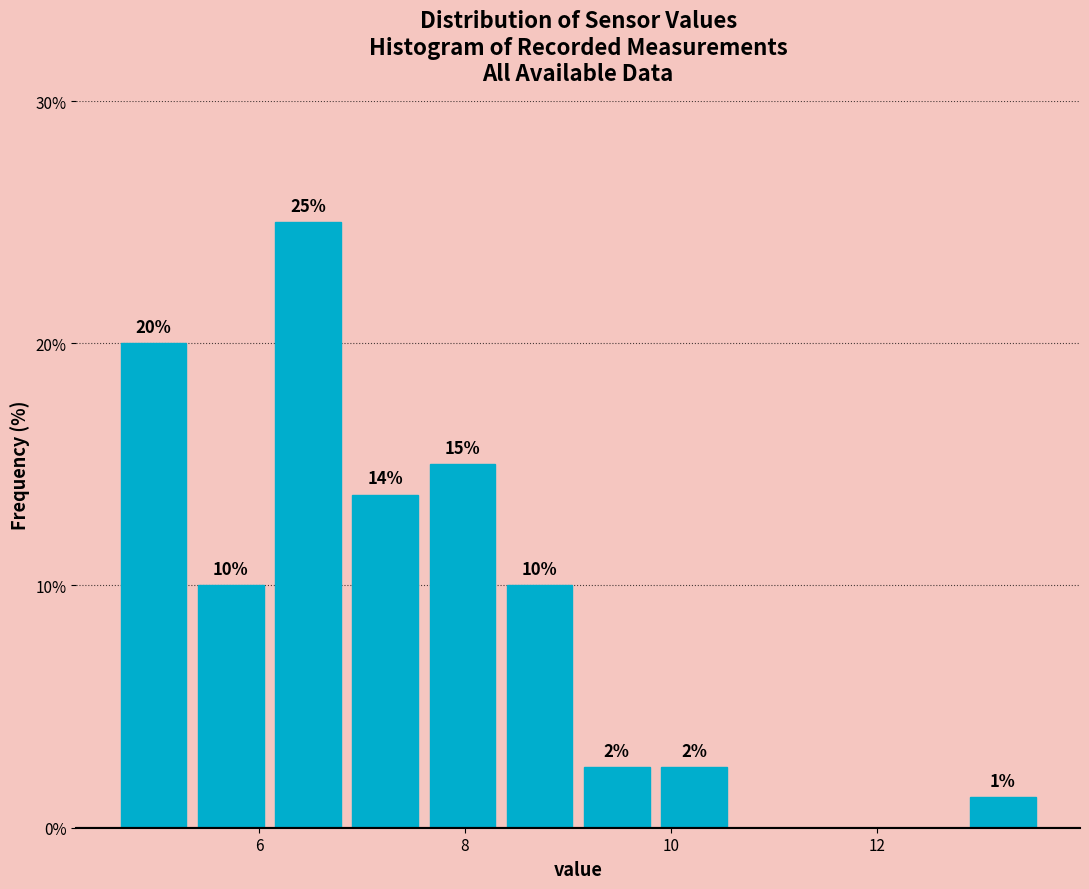

Around what value on the x-axis is the tallest bar? Give the approximate position of its centre, as read against the axis.

6.4